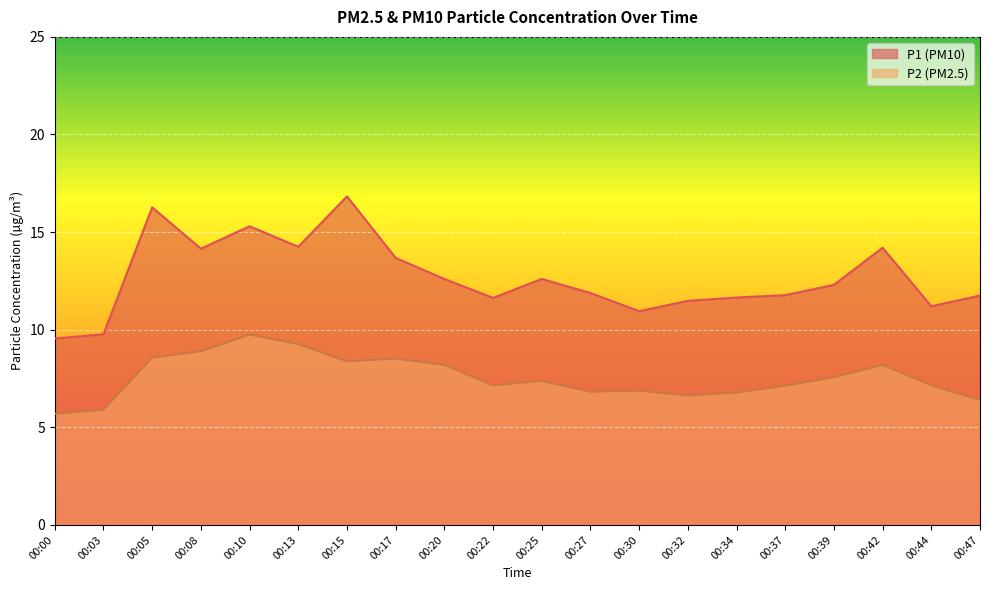

At which label does P1 first exceed 12?

00:05